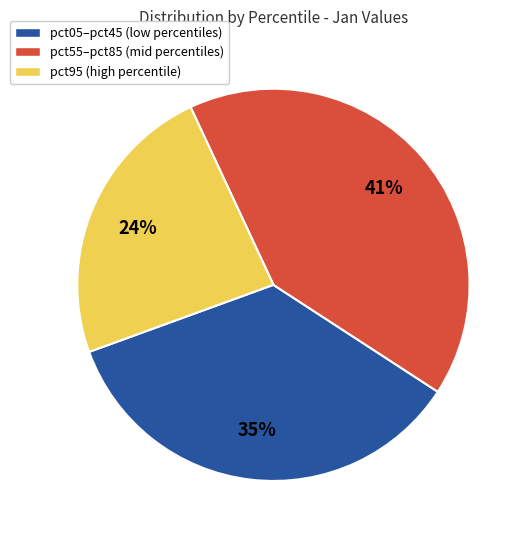

To the nearest percent, what is the average slice percentage?

33%